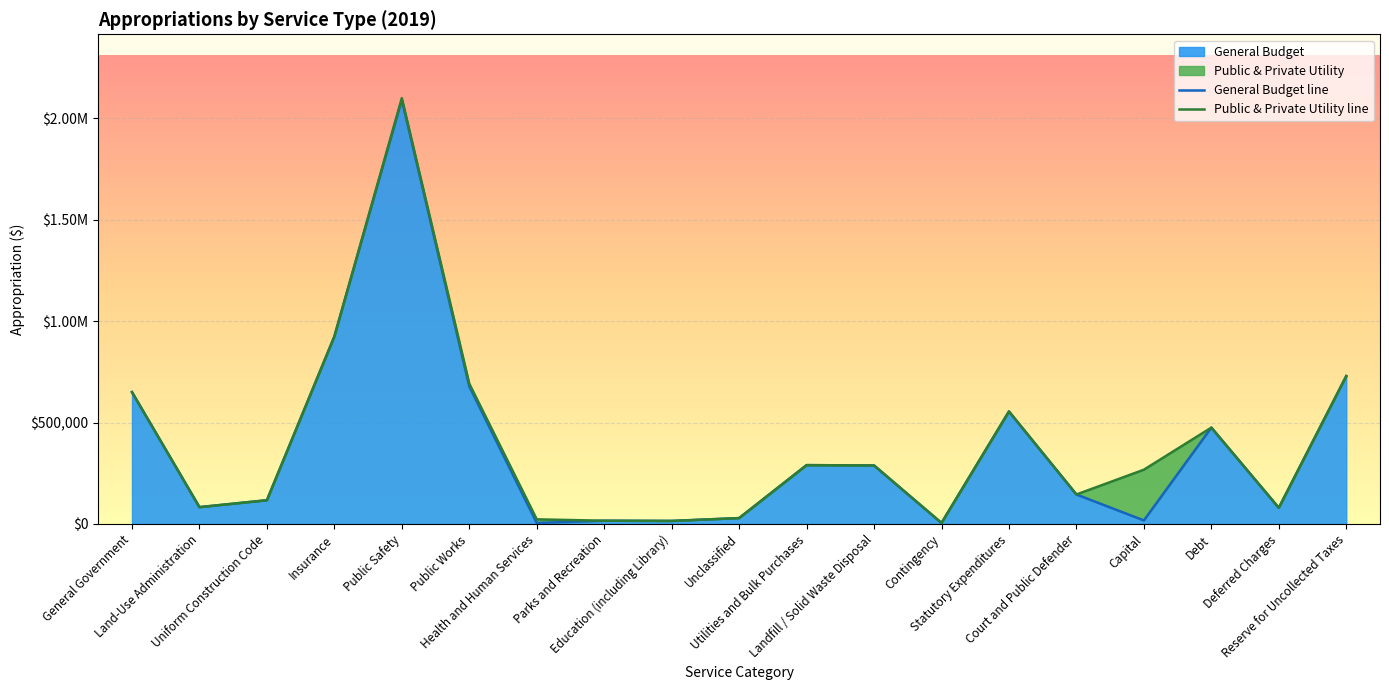

Which has a higher value, Landfill / Solid Waste Disposal or Parks and Recreation?

Landfill / Solid Waste Disposal